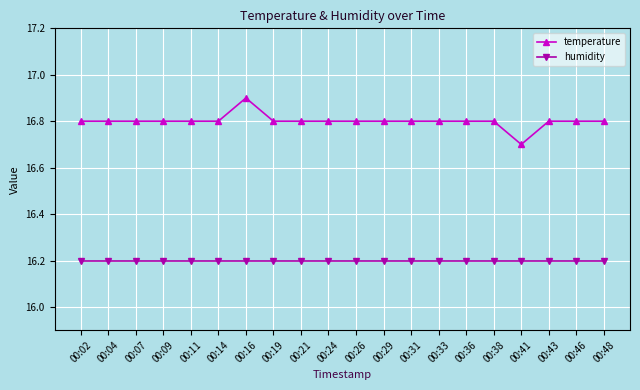

How many temperature values are between 16 and 17?

20